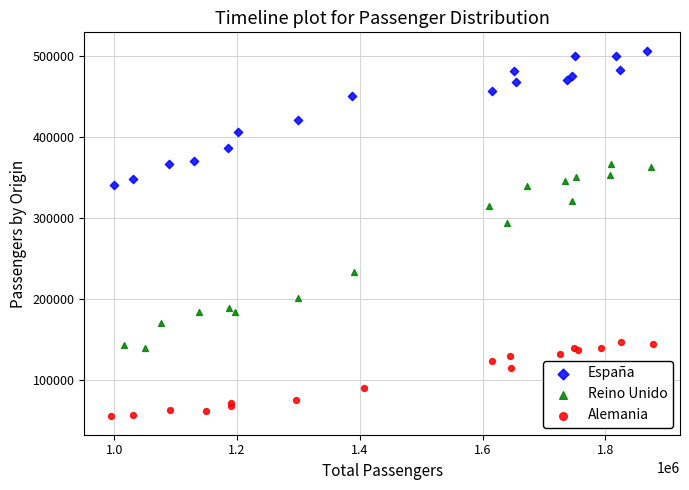

Which series contains the lowest Y value?

Alemania